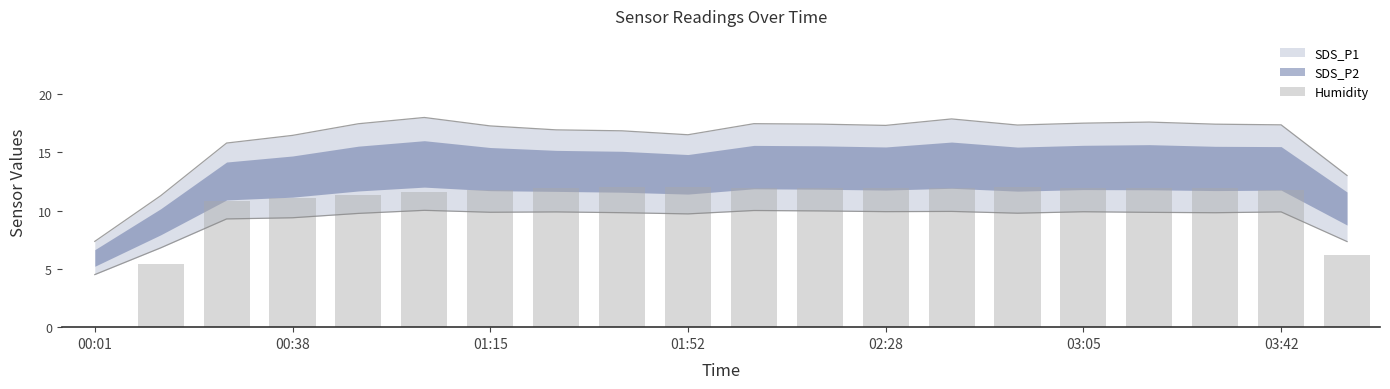

Is it true that the value at 17 is 17.6?

False